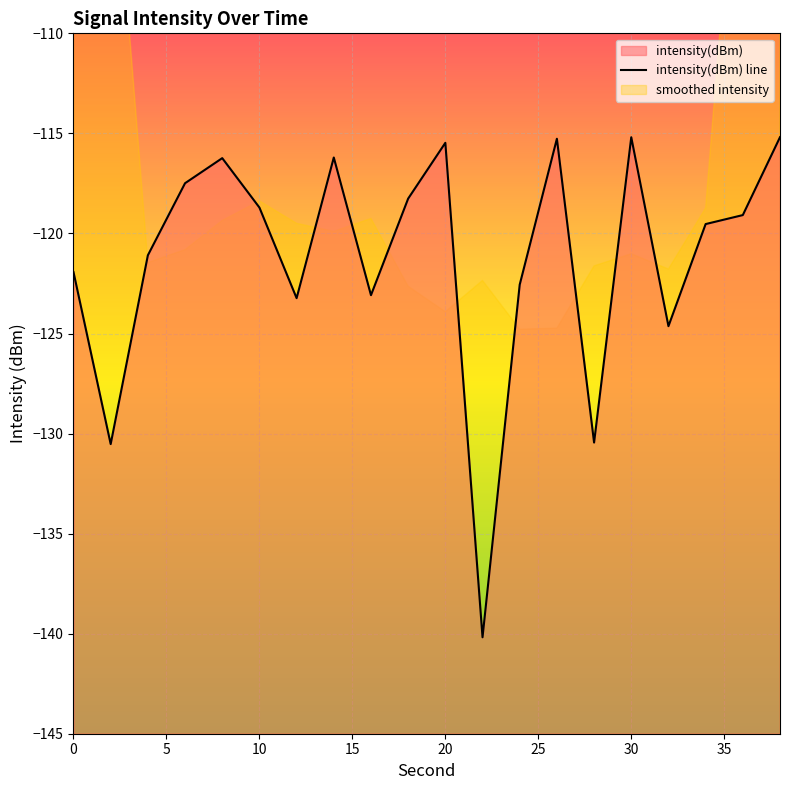

What is the value of the 13th point from the left?

-122.6